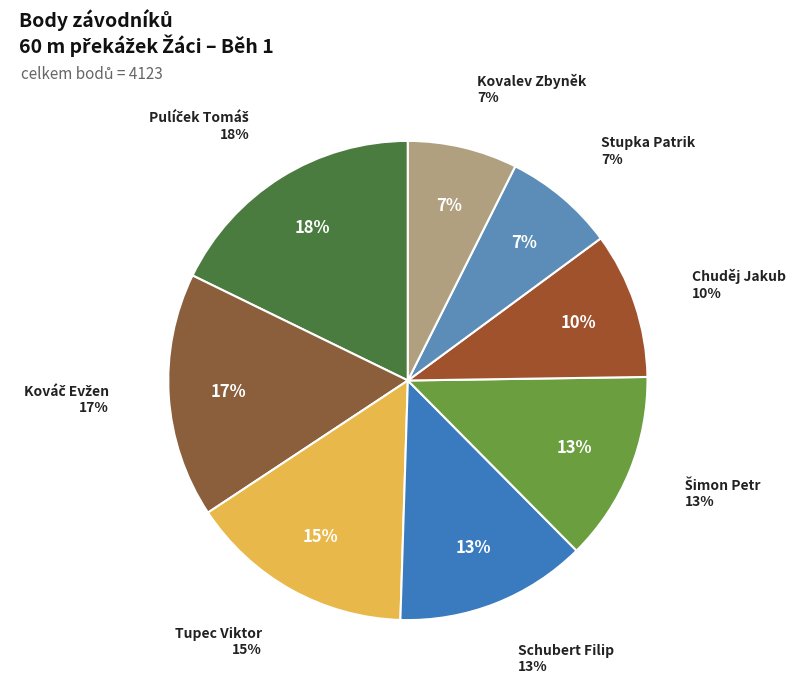

Is Kováč Evžen the majority of the pie?

No